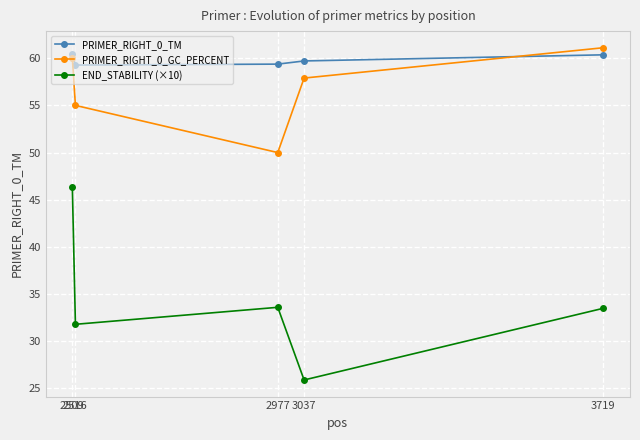

What is the maximum value shown in the chart?

61.1